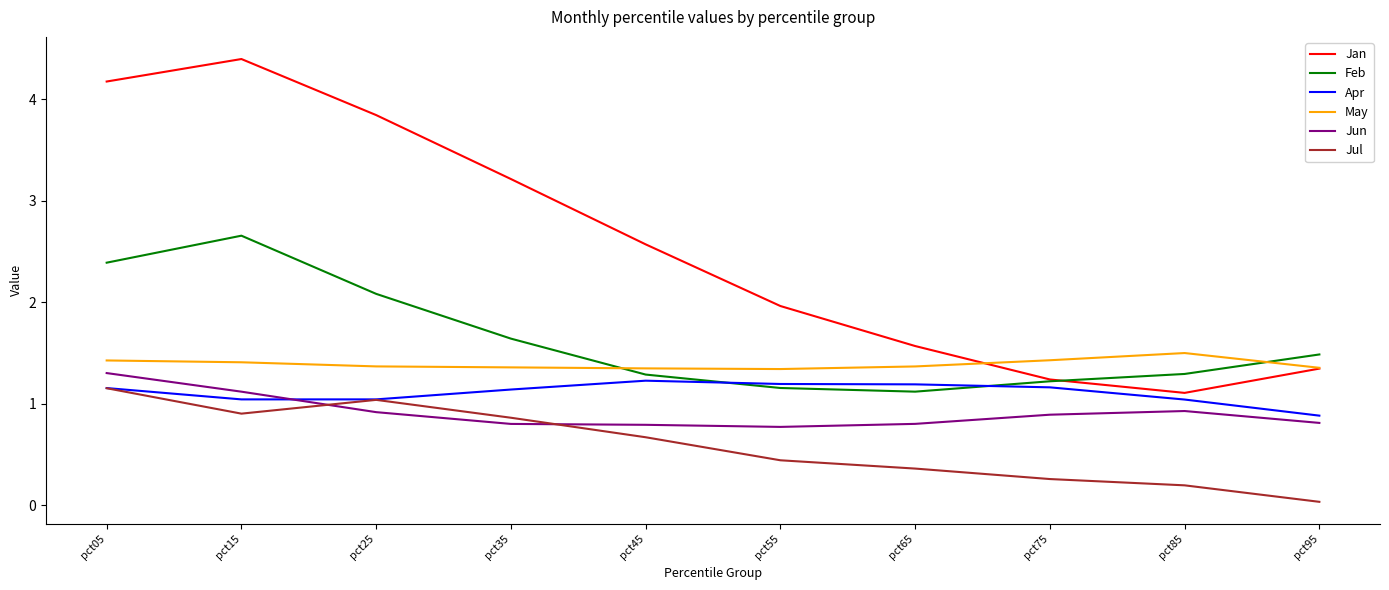

Which series changed the most between pct35 and pct75?

Jan